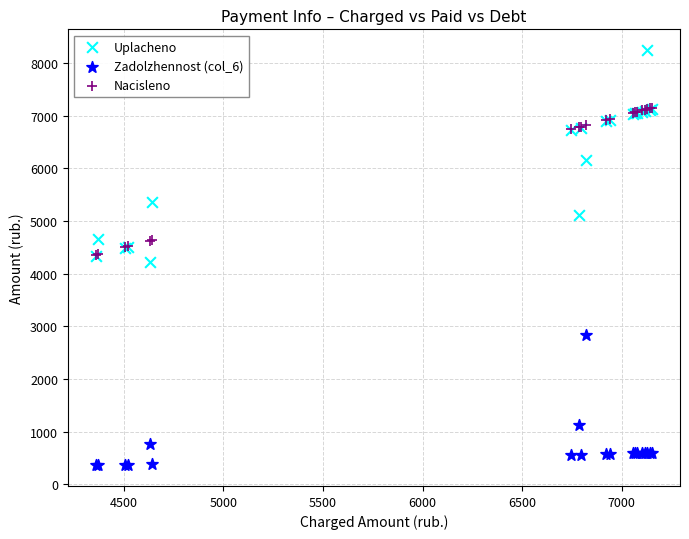

What are all the series names shown in the legend?

Uplacheno, Zadolzhennost (col_6), Nacisleno